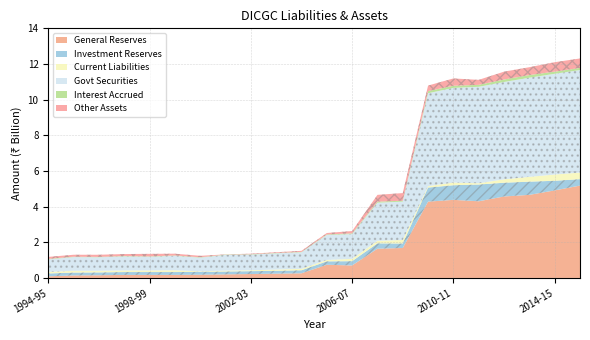

What is the total value across all series at 1996-97?

1.3